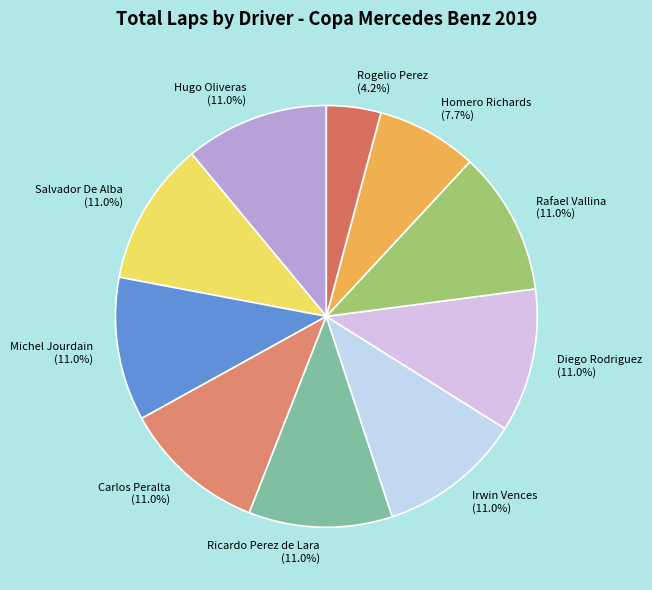

Approximately how many times larger is the value at Ricardo Perez de Lara compared to Rogelio Perez?

2.6